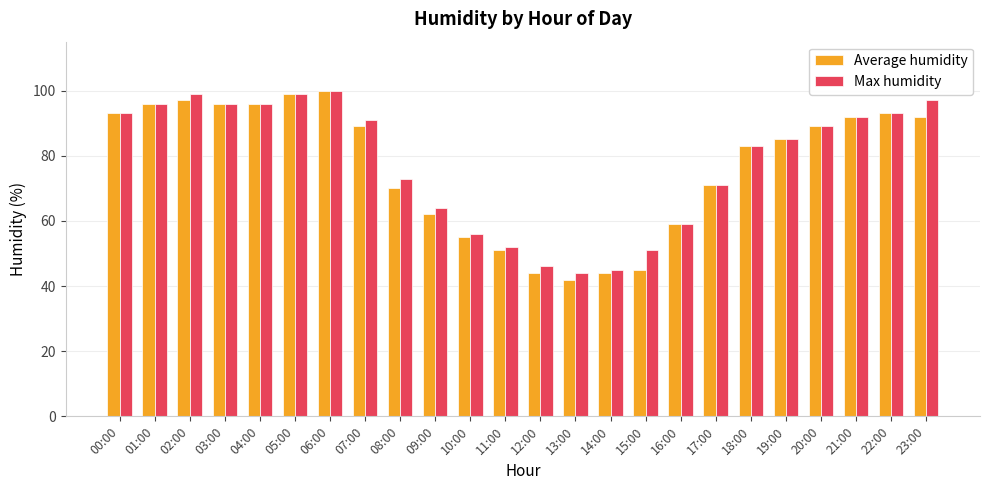

Is it true that Average humidity equals 97 at 08:00?

False